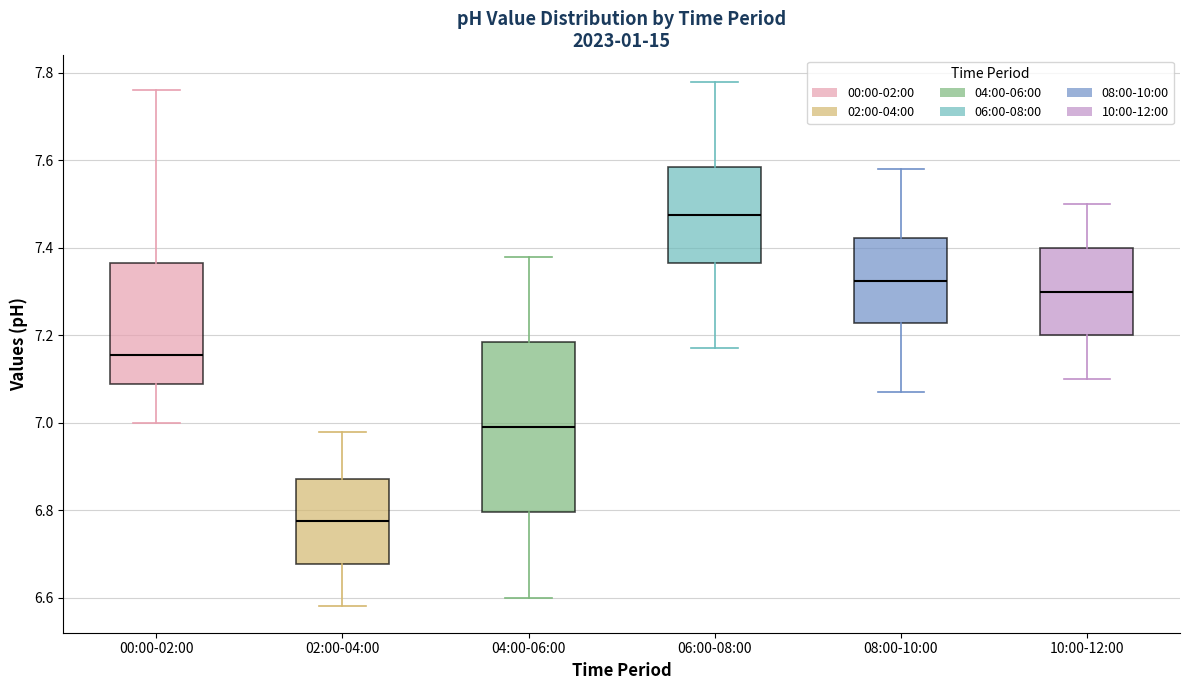

Which box is the tallest, from its lower edge to its upper edge?

04:00-06:00